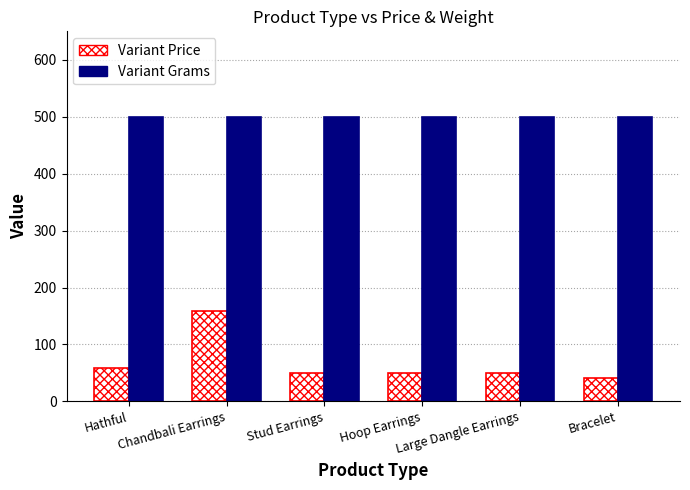

The value of Variant Price at Chandbali Earrings is 158. True or false?

True